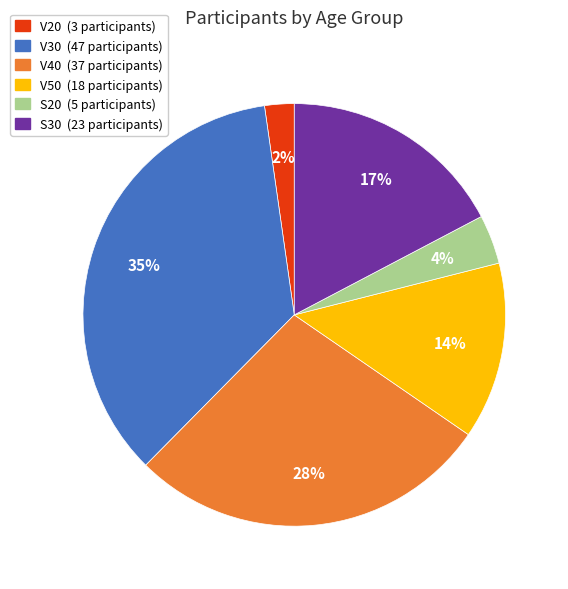

To the nearest percent, what is the combined percentage of V50 and V30?

49%